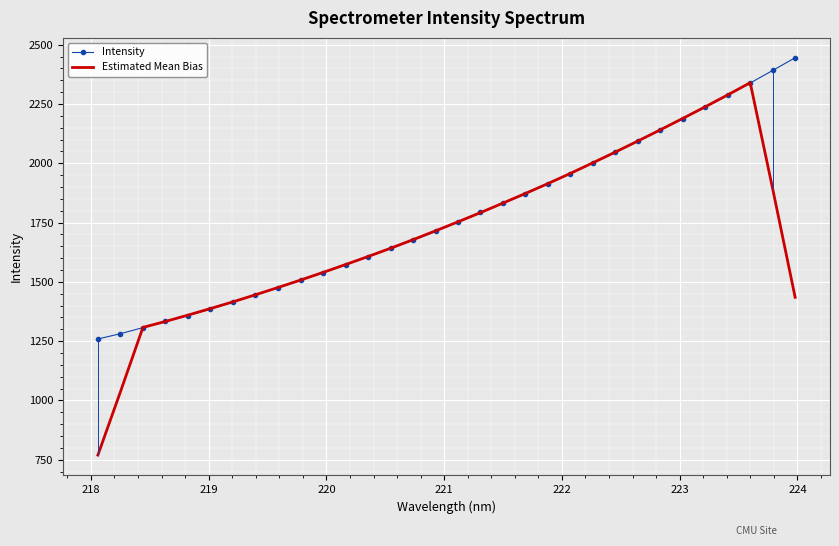

What is the minimum value for Estimated Mean Bias?

769.6